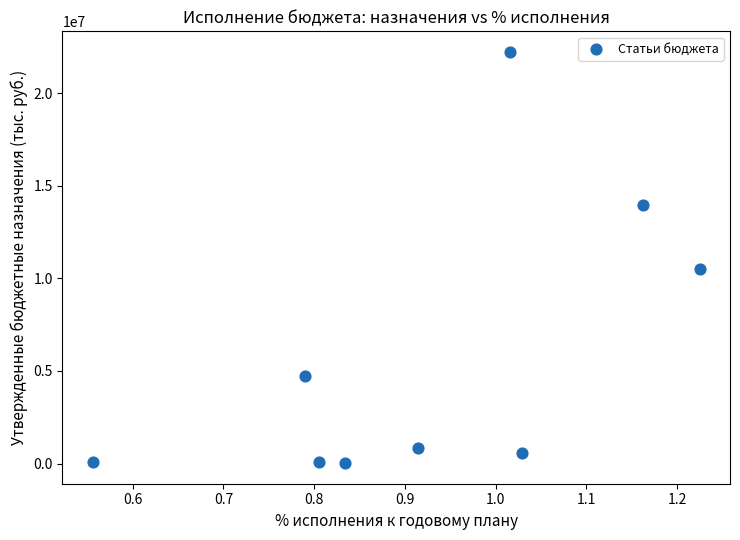

What Y value in the scatter plot is closest to 11127897?

10522902.1